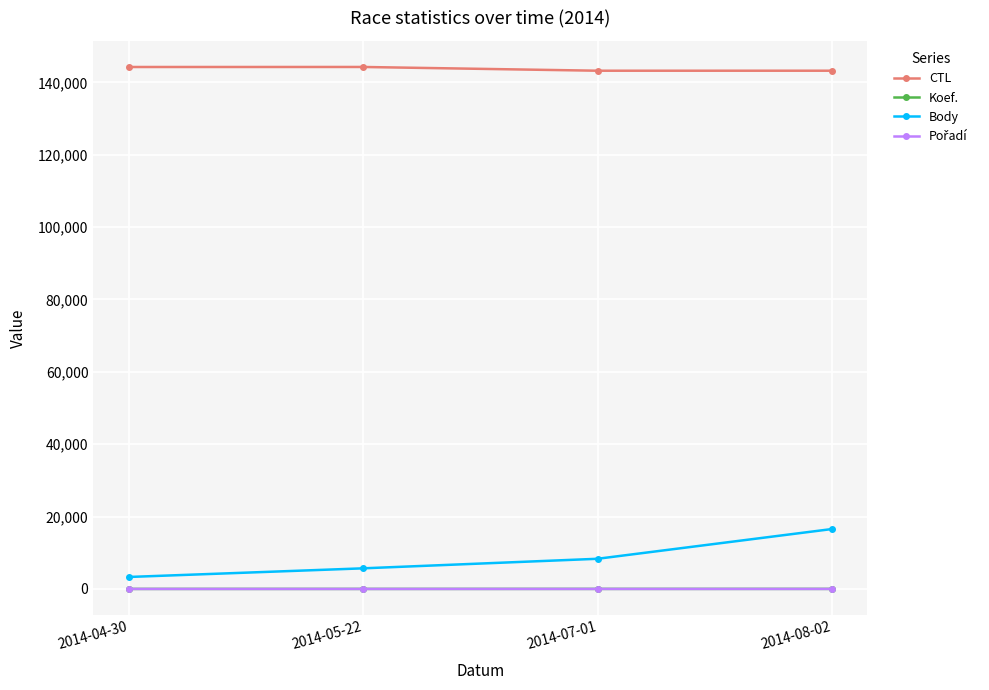

Which series has the largest range (max minus min)?

Body